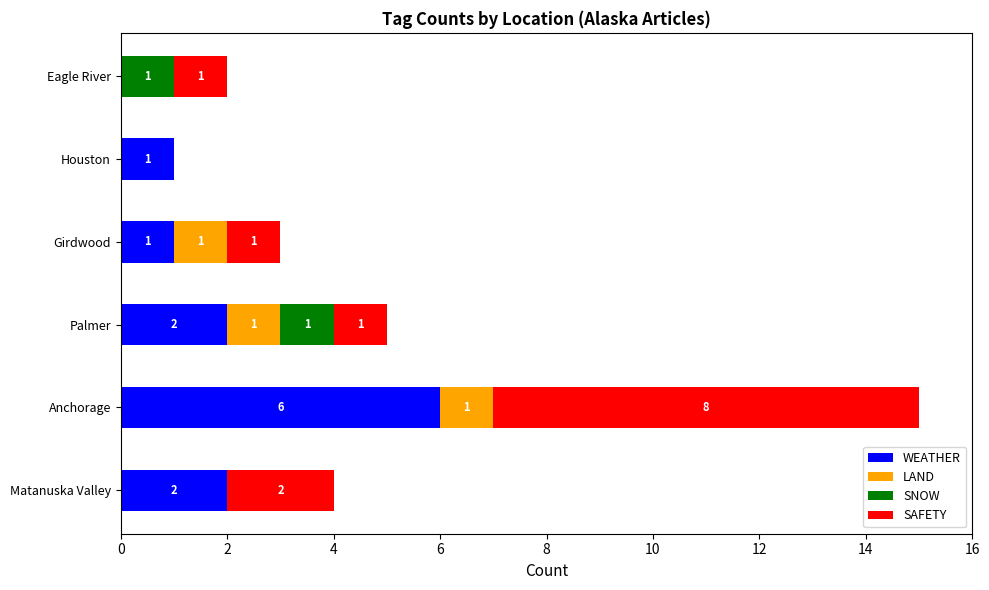

What is the total value across all series at Anchorage?

15